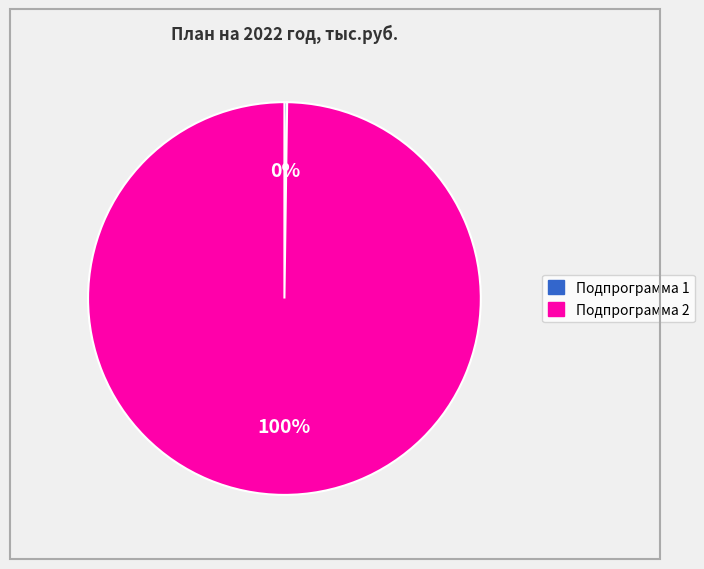

Which slice is the largest?

Подпрограмма 2